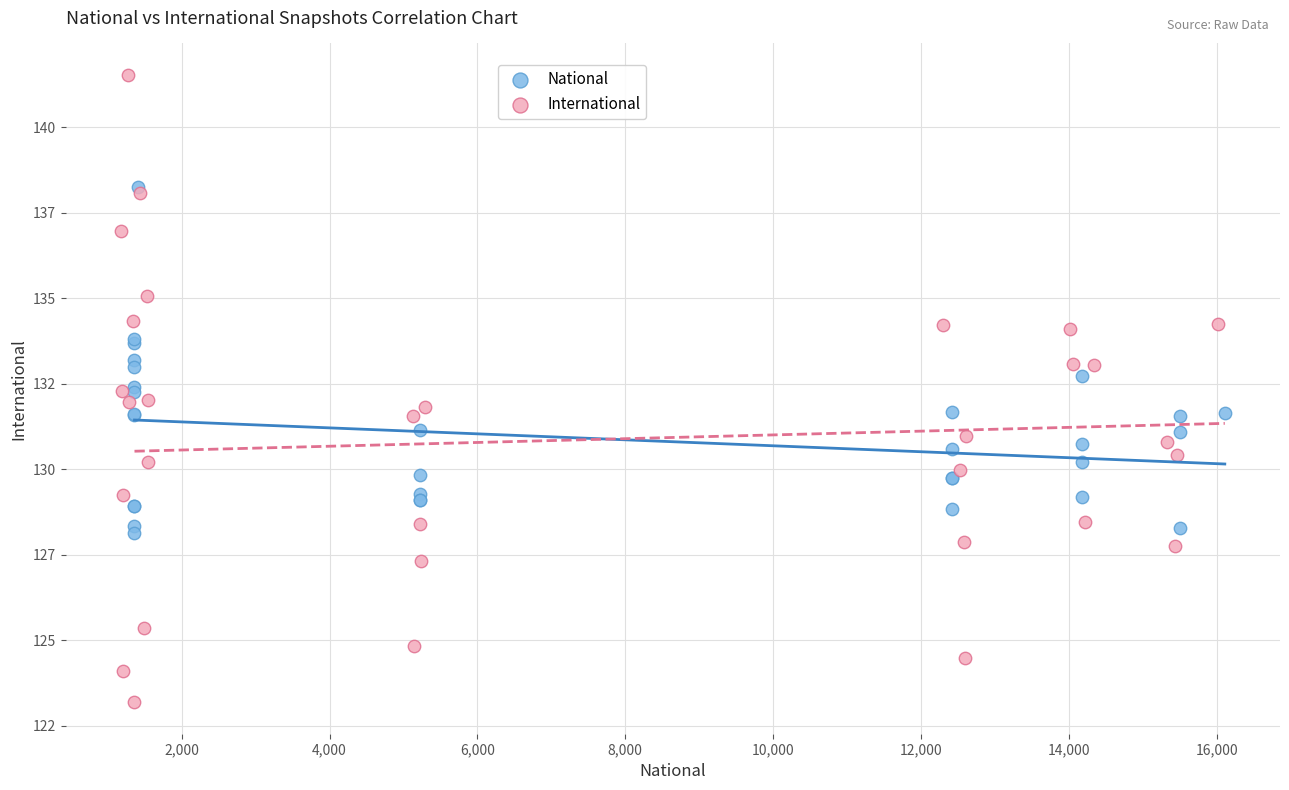

What are all the series names shown in the legend?

National, International